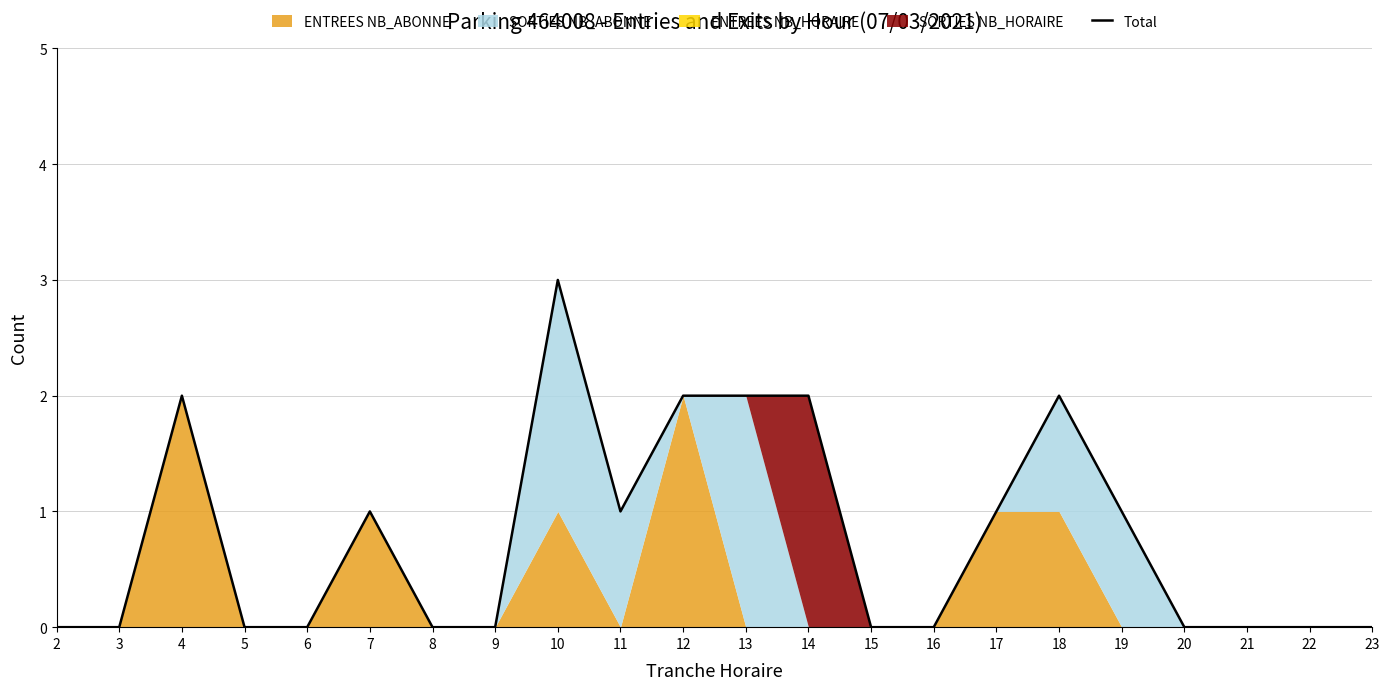

The Total series shows 0 at 16. True or false?

True